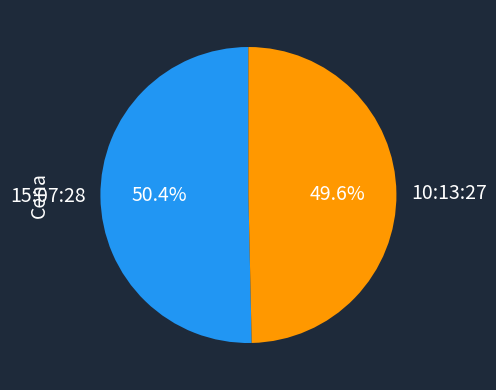

Count the number of slices in the pie.

2